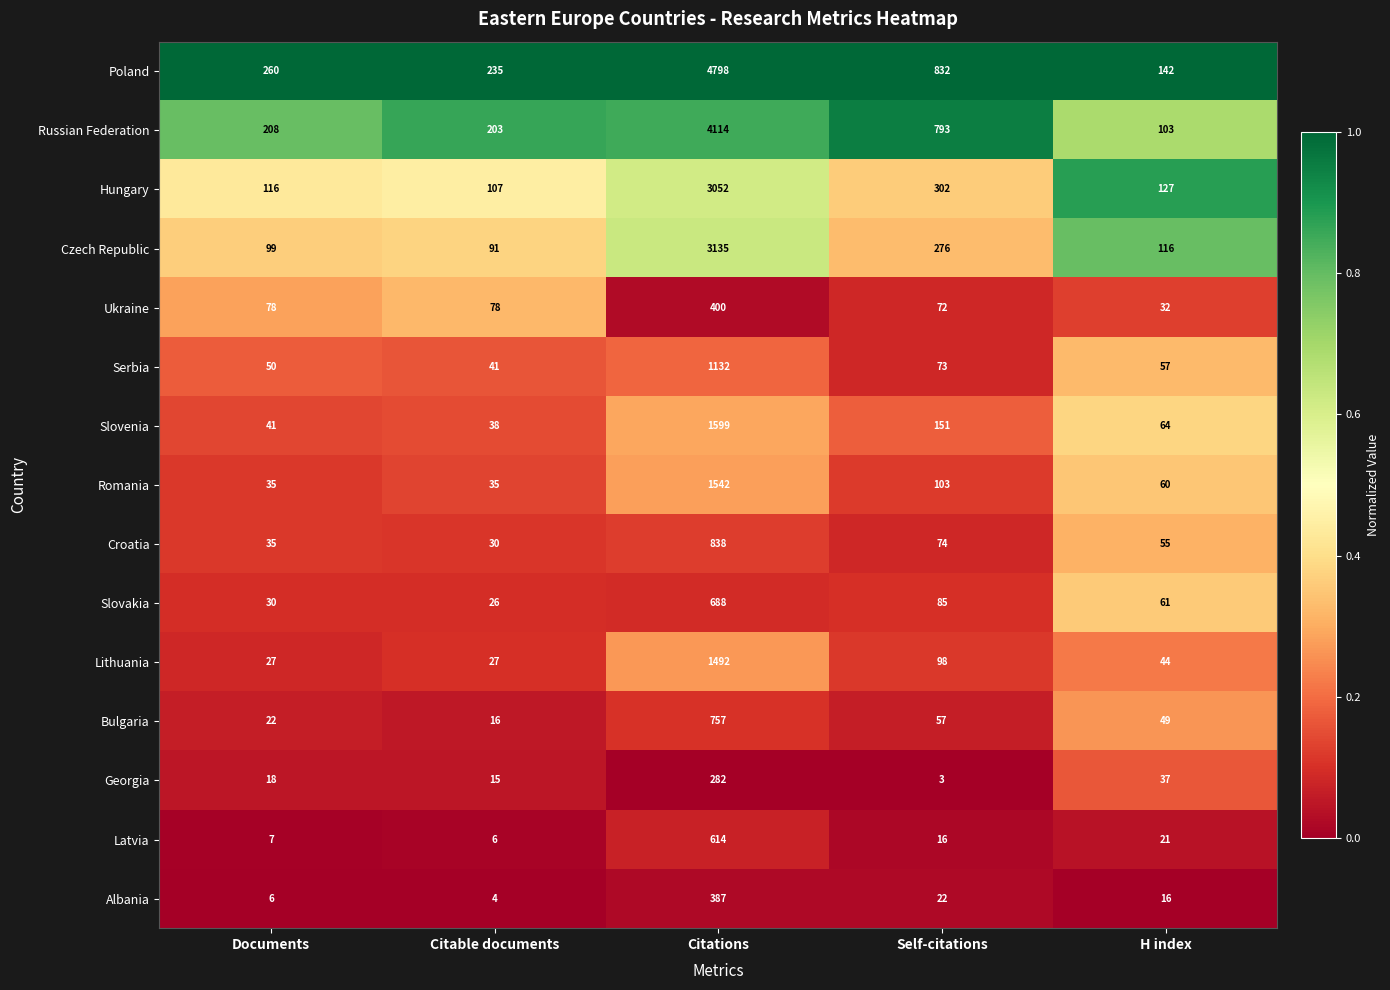

Which series changed the most between Citations and H index?

Poland